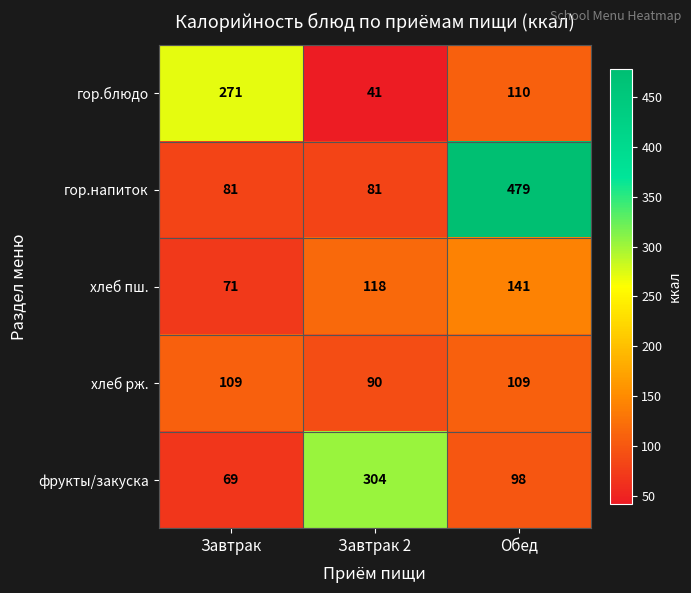

At which category does the chart reach its peak across all series?

Обед